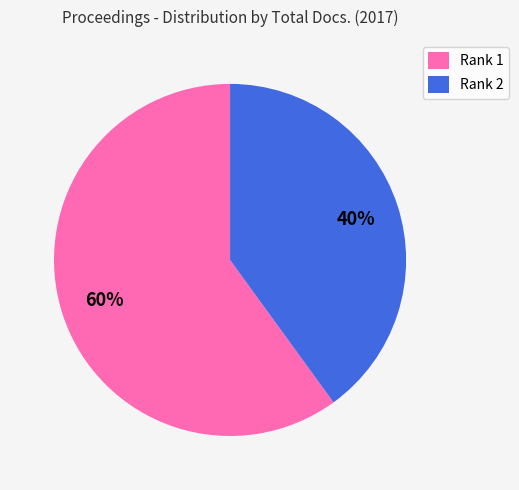

Which has a higher value, Rank 2 or Rank 1?

Rank 1